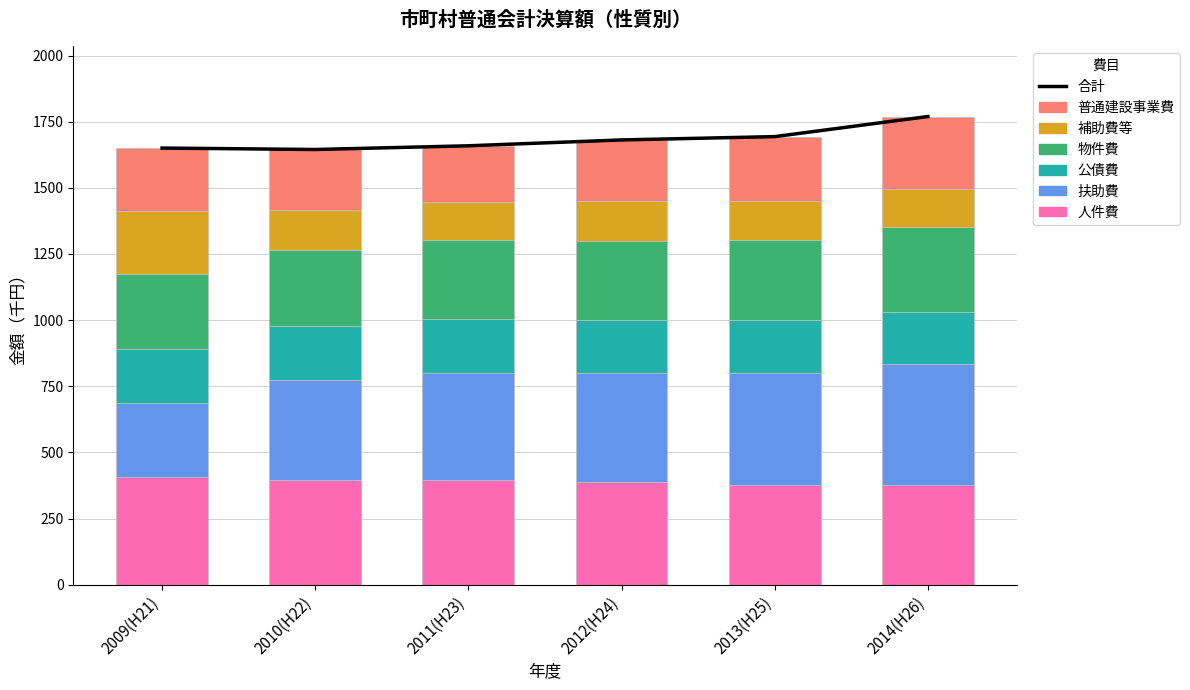

At which category is the sum across all series the highest?

2014(H26)